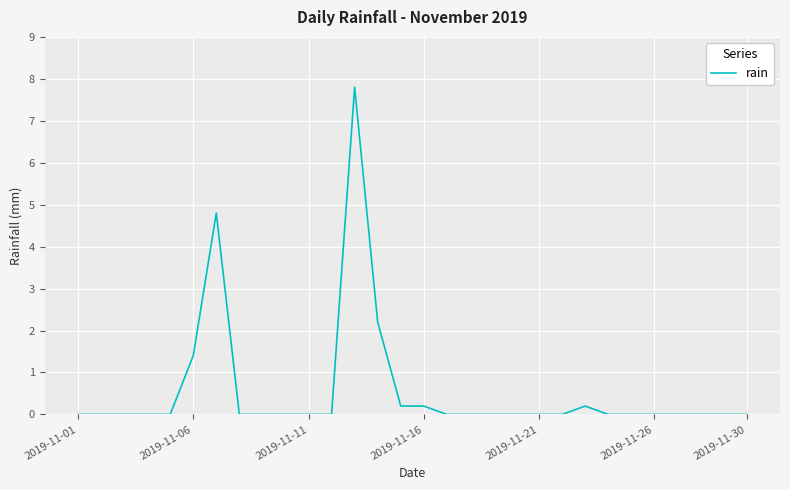

Reading left to right, transcribe all the data shown in this chart.

0.0	0.0	0.0	0.0	0.0	1.4	4.8	0.0	0.0	0.0	0.0	0.0	7.8	2.2	0.2	0.2	0.0	0.0	0.0	0.0	0.0	0.0	0.2	0.0	0.0	0.0	0.0	0.0	0.0	0.0